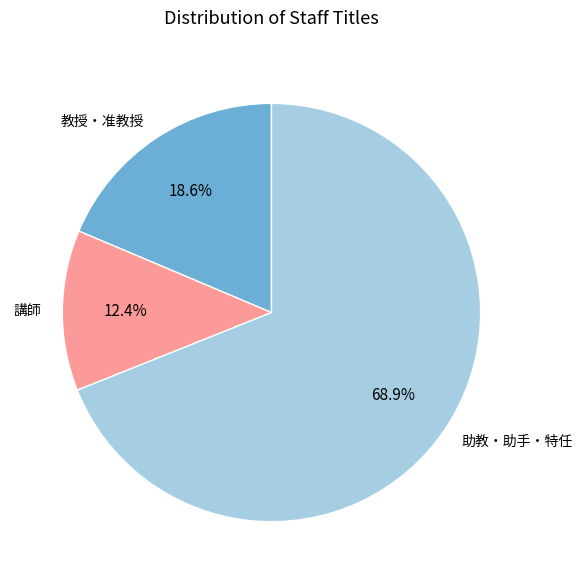

What is the largest slice in the pie chart?

助教・助手・特任